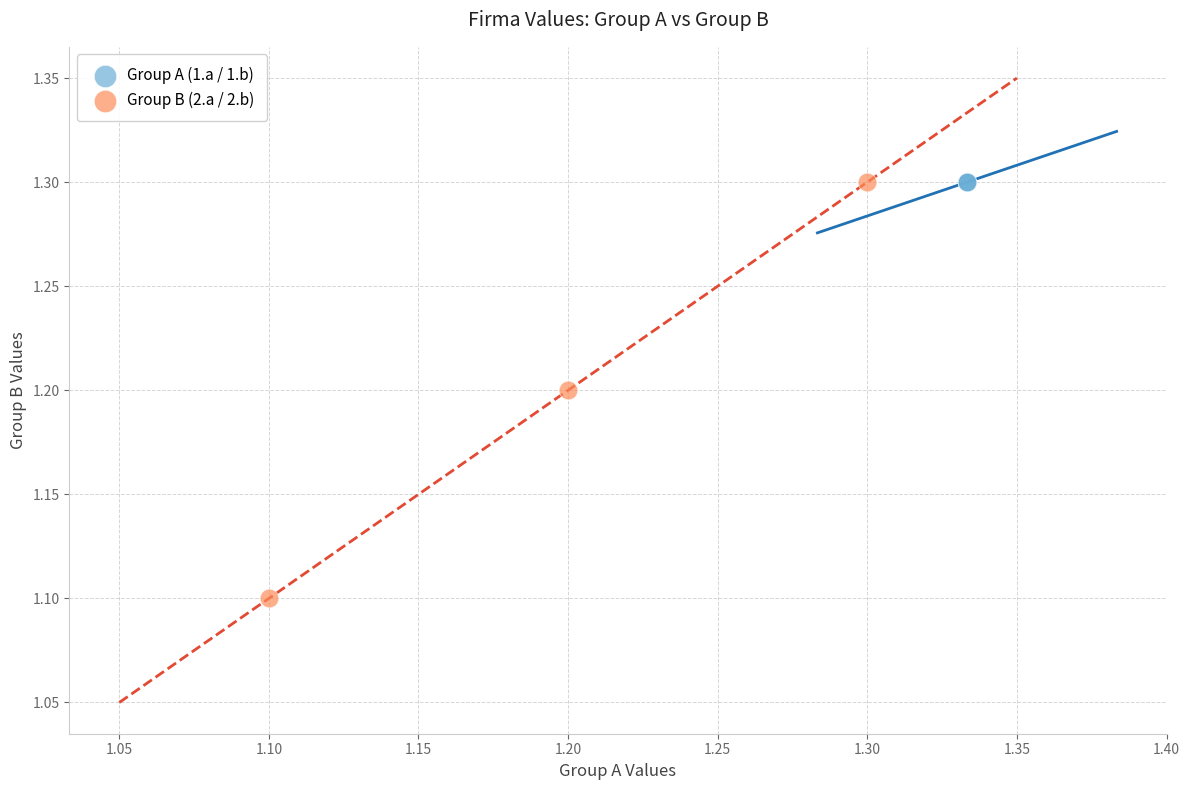

Which series contains the lowest Y value?

Group B (2.a / 2.b)